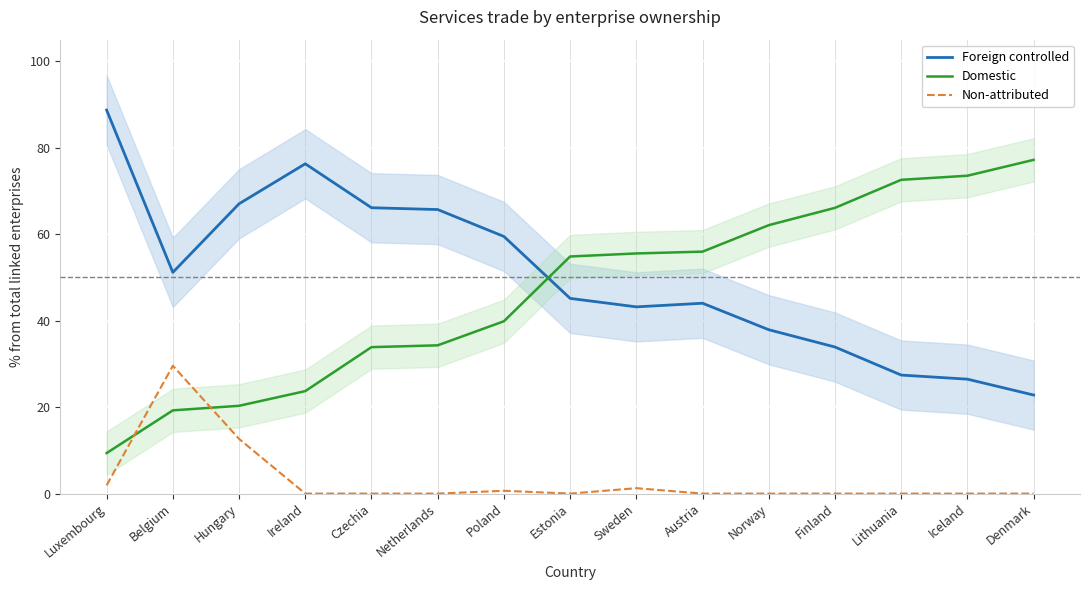

What is the highest value of the Non-attributed series?

29.6